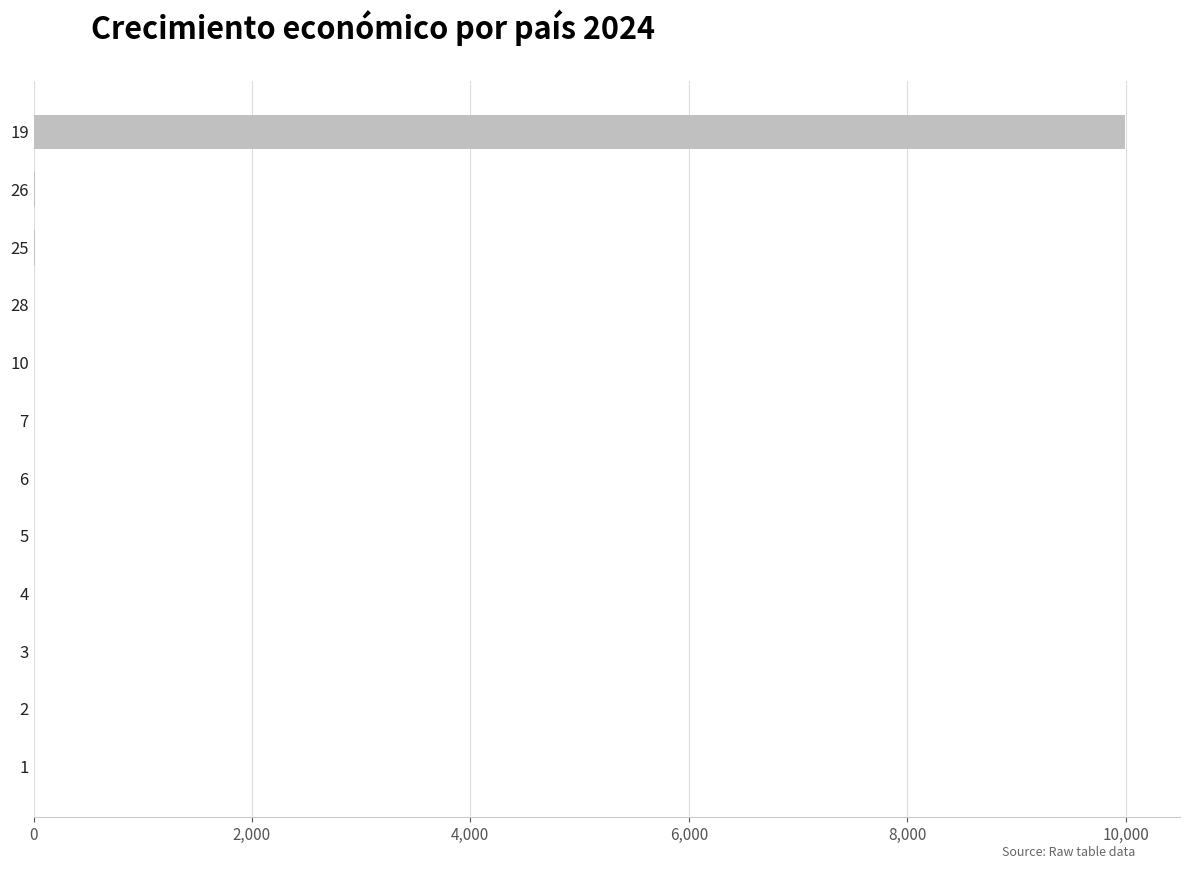

The value at 19 is 9999. True or false?

True